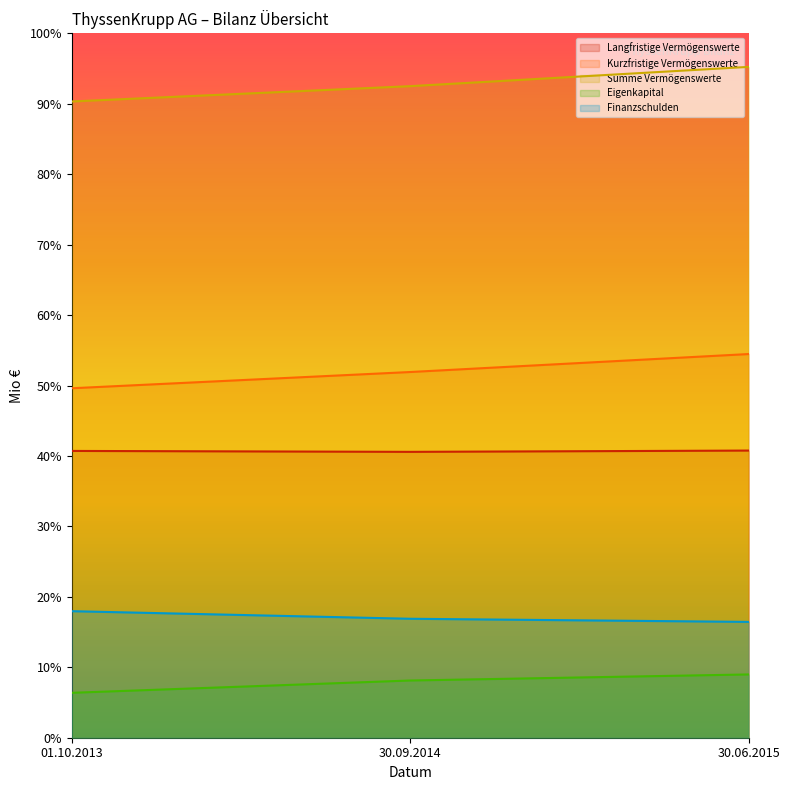

What are all the series names shown in the legend?

Langfristige Vermögenswerte, Kurzfristige Vermögenswerte, Summe Vermögenswerte, Eigenkapital, Finanzschulden